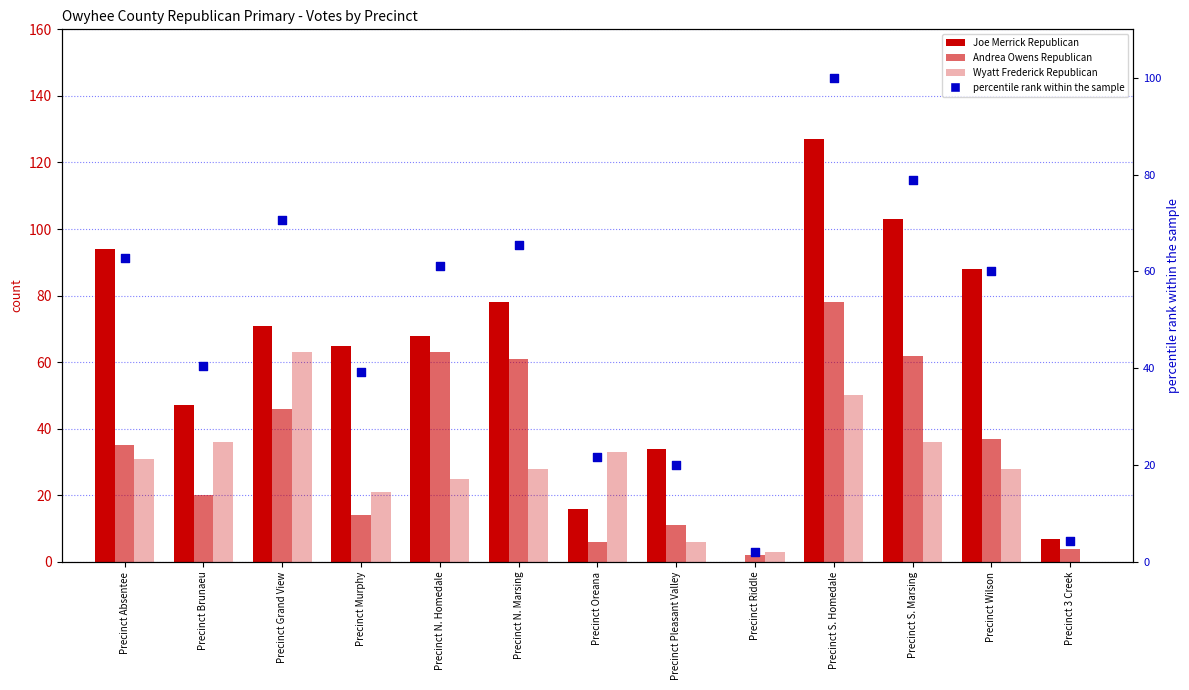

What is the total value across all series at Precinct Murphy?

139.2